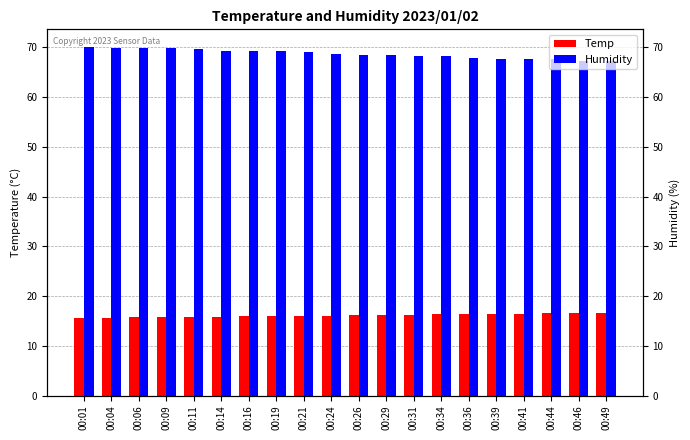

At which category is the sum across all series the highest?

00:01